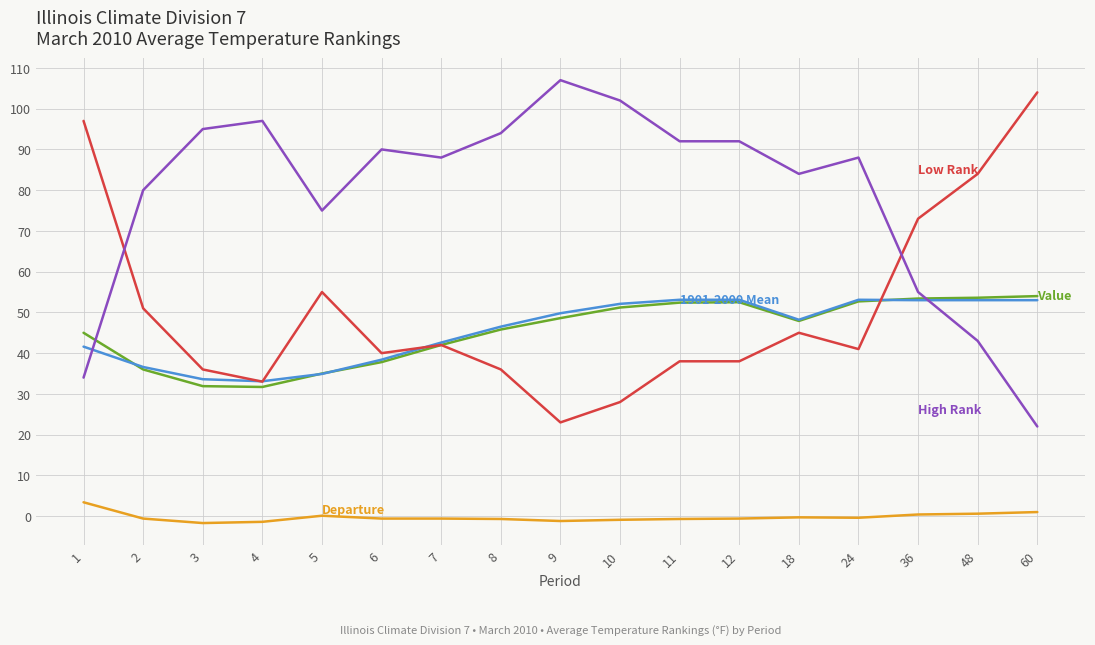

Which label corresponds to the largest value in the chart?

9